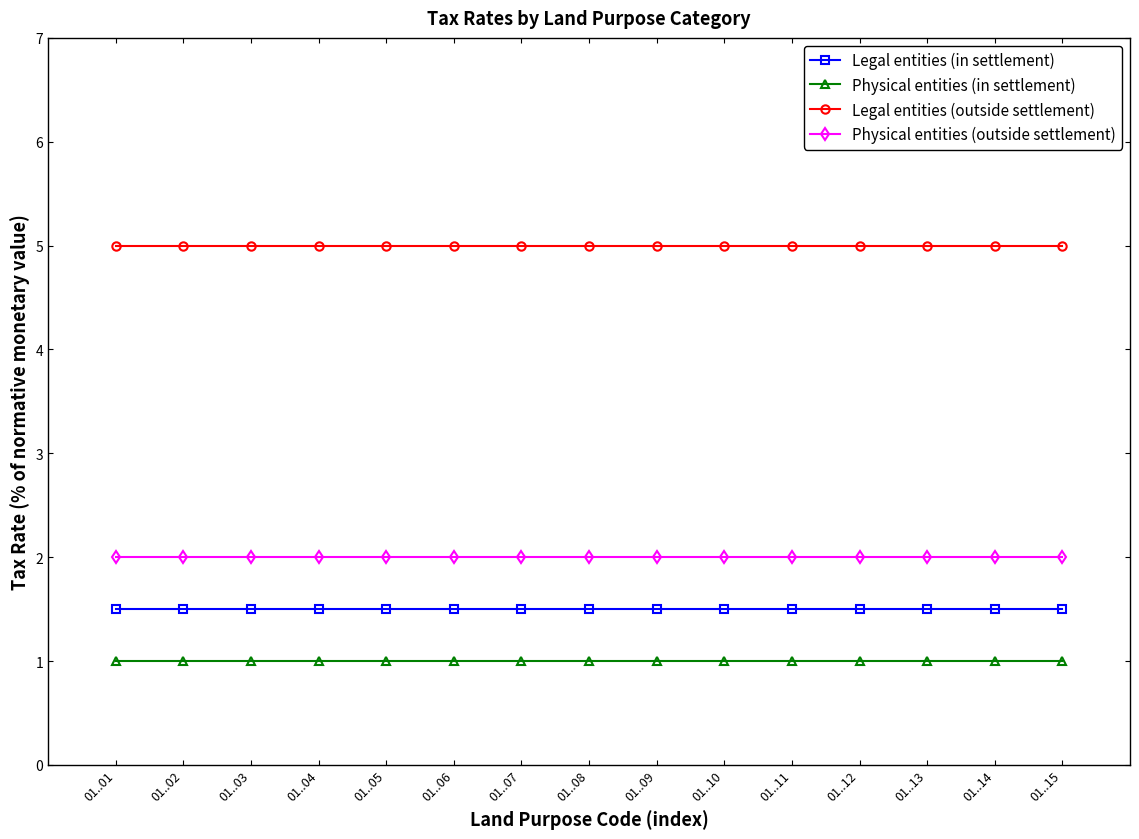

Reading left to right, list all the values displayed in this chart.

Legal entities (in settlement): 01..01=1.5	01..02=1.5	01..03=1.5	01..04=1.5	01..05=1.5	01..06=1.5	01..07=1.5	01..08=1.5	01..09=1.5	01..10=1.5	01..11=1.5	01..12=1.5	01..13=1.5	01..14=1.5	01..15=1.5
Physical entities (in settlement): 01..01=1.0	01..02=1.0	01..03=1.0	01..04=1.0	01..05=1.0	01..06=1.0	01..07=1.0	01..08=1.0	01..09=1.0	01..10=1.0	01..11=1.0	01..12=1.0	01..13=1.0	01..14=1.0	01..15=1.0
Legal entities (outside settlement): 01..01=5.0	01..02=5.0	01..03=5.0	01..04=5.0	01..05=5.0	01..06=5.0	01..07=5.0	01..08=5.0	01..09=5.0	01..10=5.0	01..11=5.0	01..12=5.0	01..13=5.0	01..14=5.0	01..15=5.0
Physical entities (outside settlement): 01..01=2.0	01..02=2.0	01..03=2.0	01..04=2.0	01..05=2.0	01..06=2.0	01..07=2.0	01..08=2.0	01..09=2.0	01..10=2.0	01..11=2.0	01..12=2.0	01..13=2.0	01..14=2.0	01..15=2.0